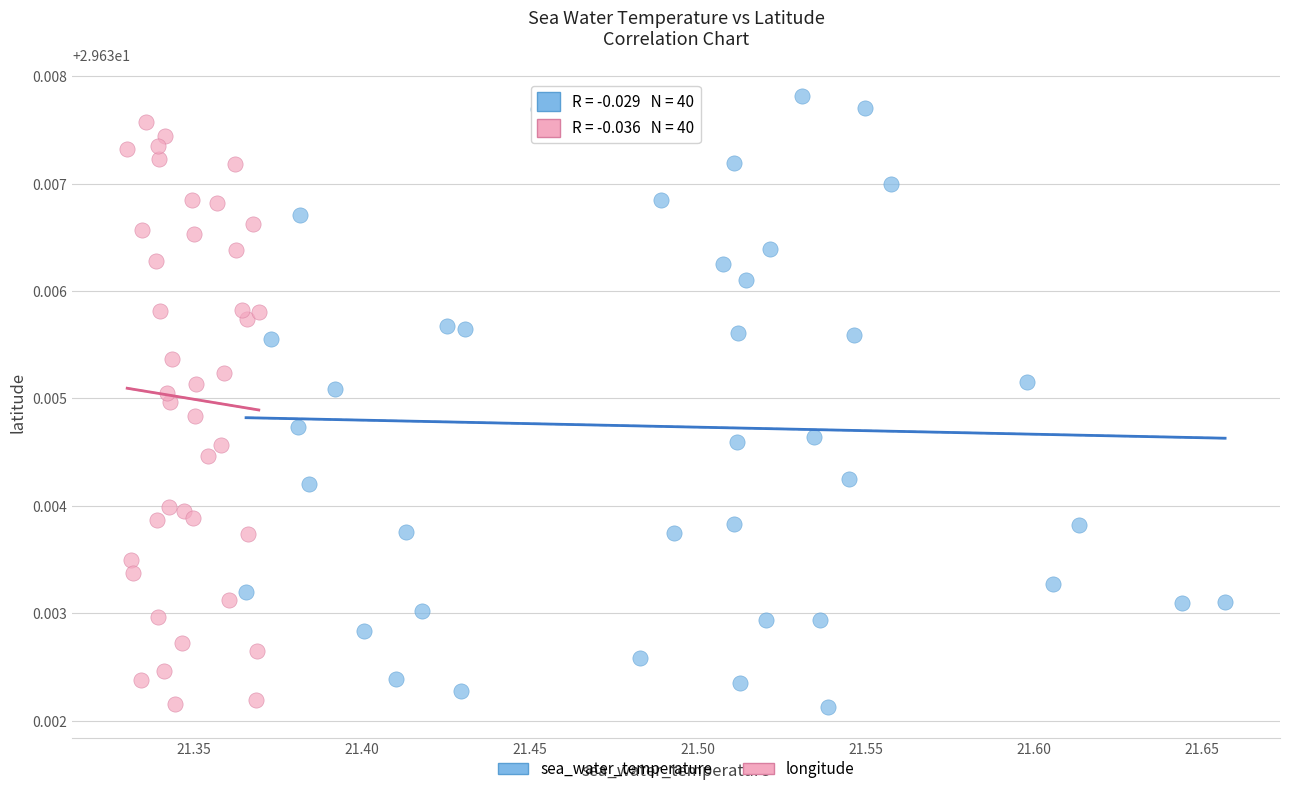

Which series has the widest spread of Y values?

sea_water_temperature